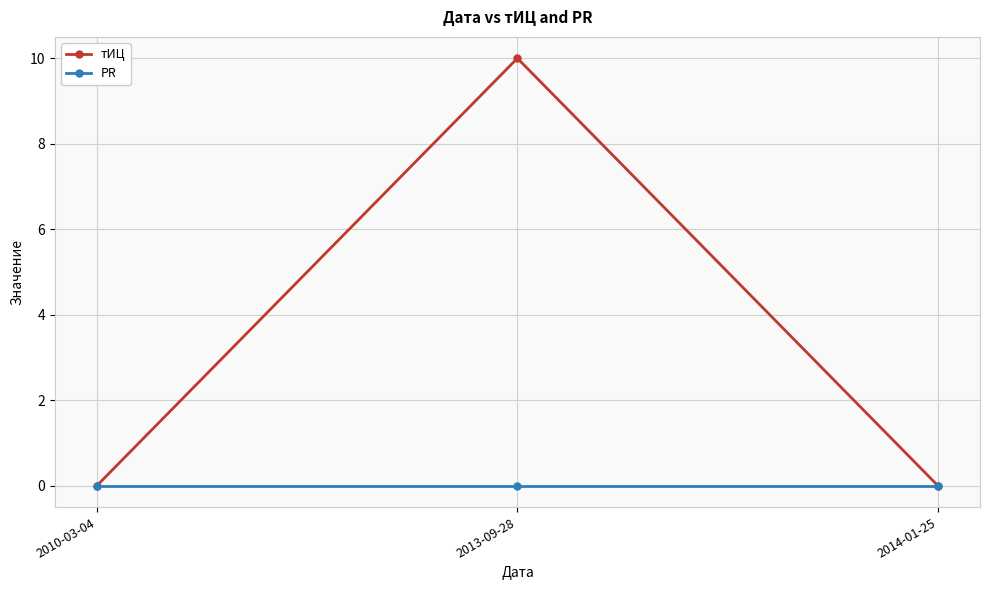

At which category is the sum across all series the highest?

2013-09-28